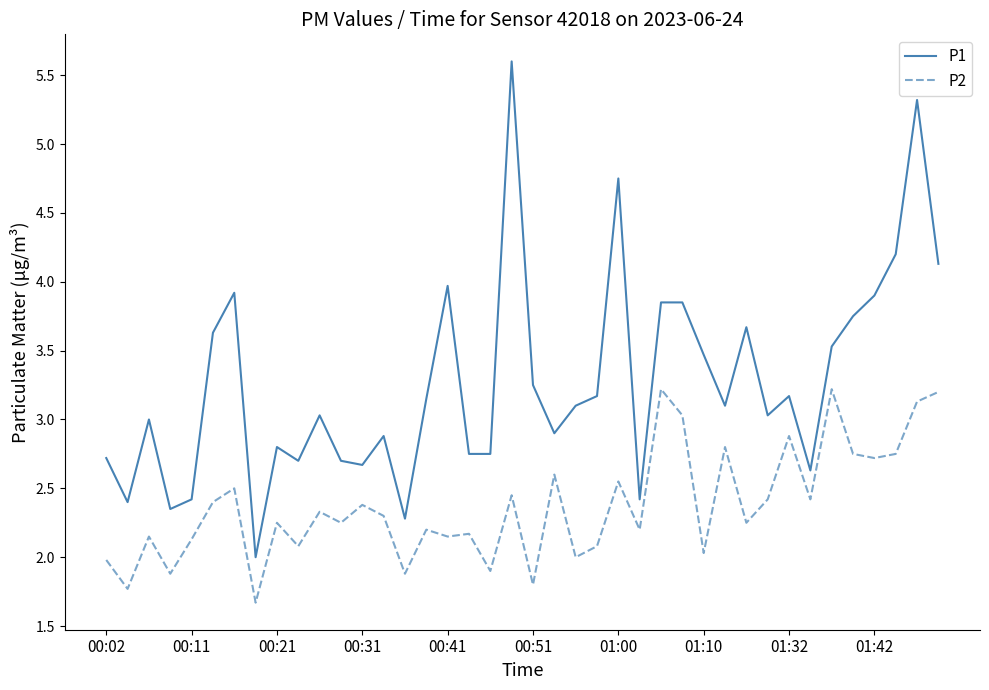

What is the greatest value displayed?

5.6